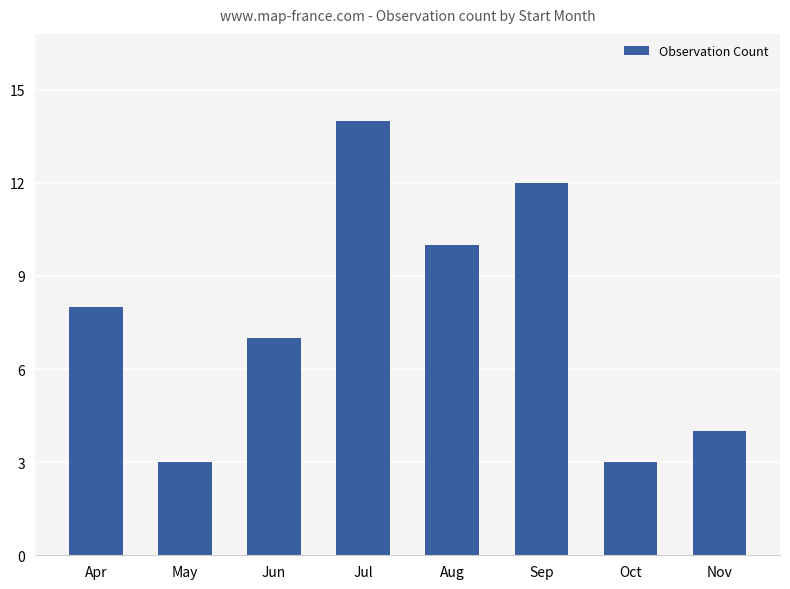

What is the ratio of the value at Aug to the value at Jun?

1.4